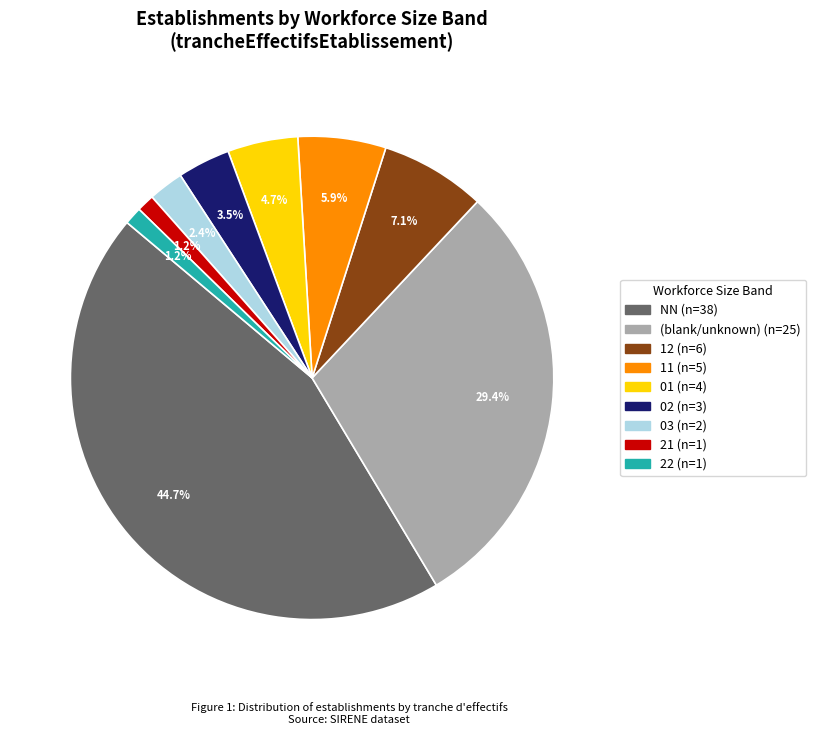

Is there any slice that represents more than half of the pie?

No